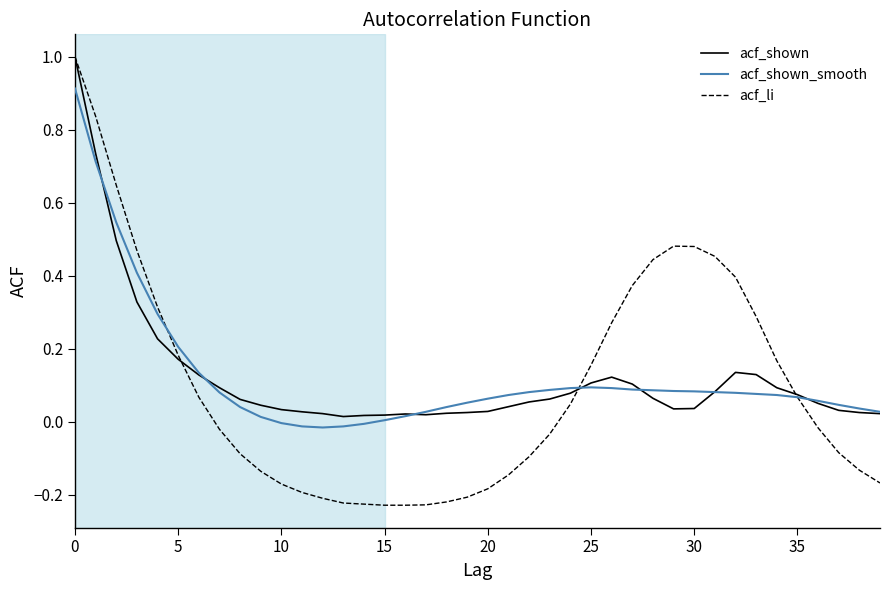

Rank the series by their maximum value, from lowest to highest.

acf_shown_smooth, acf_shown, acf_li